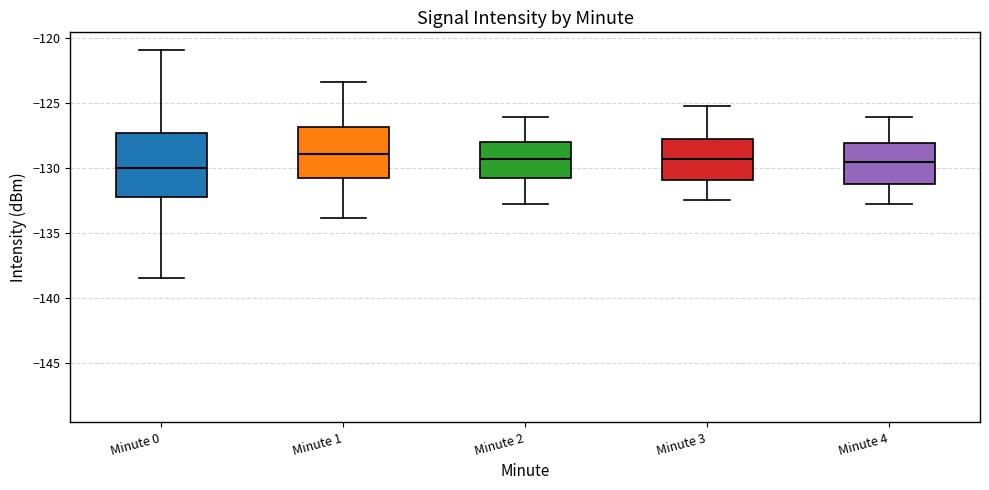

Which box is the tallest, from its lower edge to its upper edge?

Minute 0